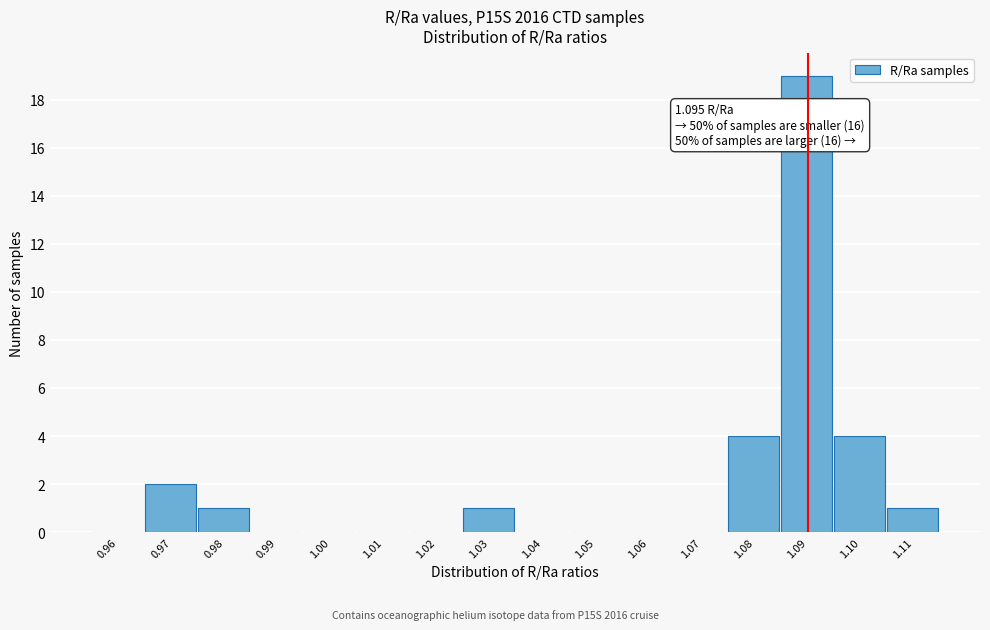

Reading left to right, transcribe all the data shown in this chart.

0.96=0	0.97=2	0.98=1	0.99=0	1.00=0	1.01=0	1.02=0	1.03=1	1.04=0	1.05=0	1.06=0	1.07=0	1.08=4	1.09=19	1.10=4	1.11=1